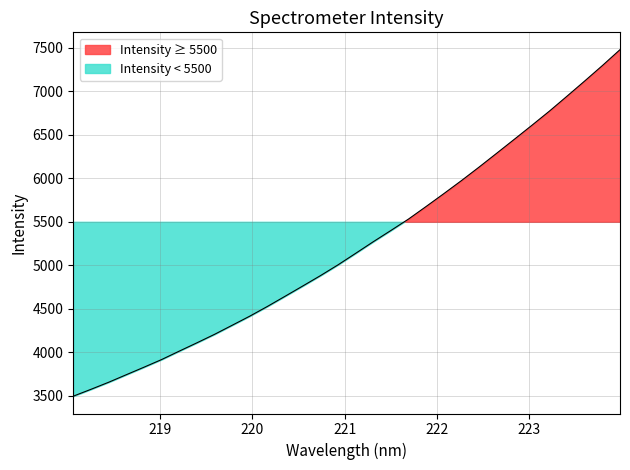

True or false: the data has more than 1 interior local peaks.

False